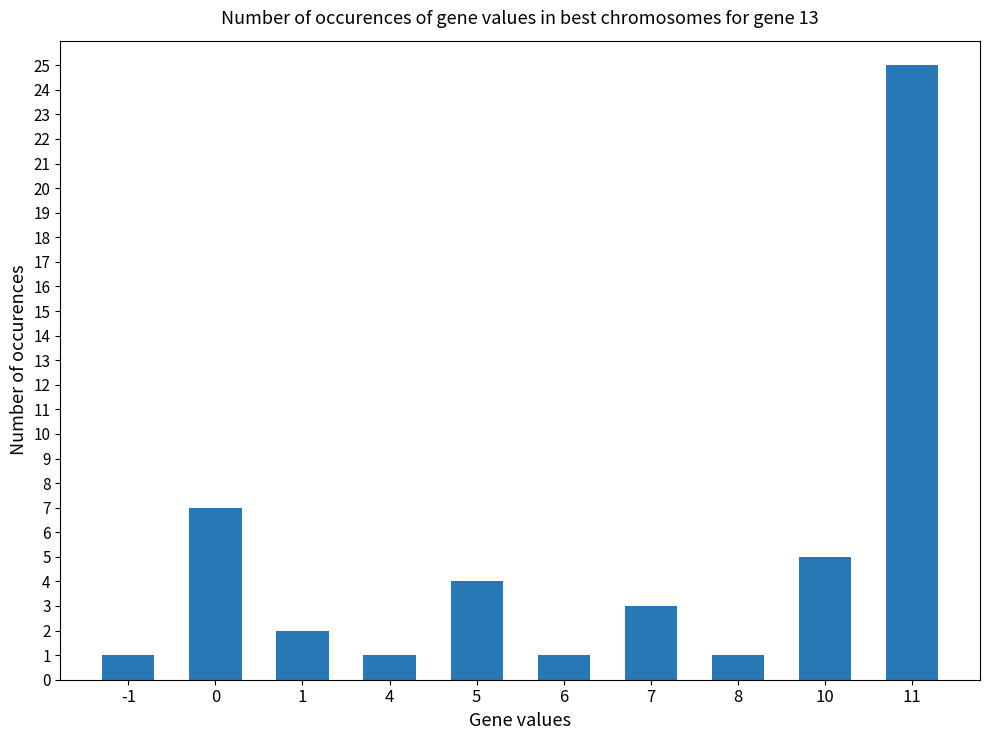

Reading right to left, list all the values displayed in this chart.

11=25	10=5	8=1	7=3	6=1	5=4	4=1	1=2	0=7	-1=1